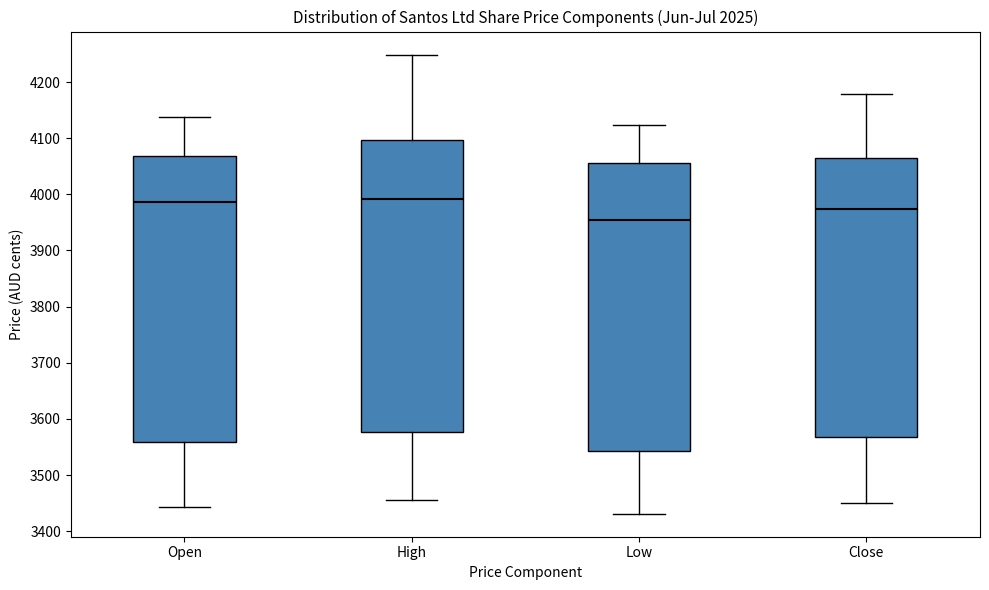

Reading left to right, transcribe this box plot: for each box, give where its median line is, the range the box spans, and where its two whiskers end, as read against the y-axis. The values are not printed on the chart, so give them approximately, as read against the axis.

Open: median 3990, box 3560 to 4070, whiskers 3440 to 4140
High: median 3990, box 3580 to 4100, whiskers 3460 to 4250
Low: median 3950, box 3540 to 4060, whiskers 3430 to 4120
Close: median 3970, box 3570 to 4060, whiskers 3450 to 4180